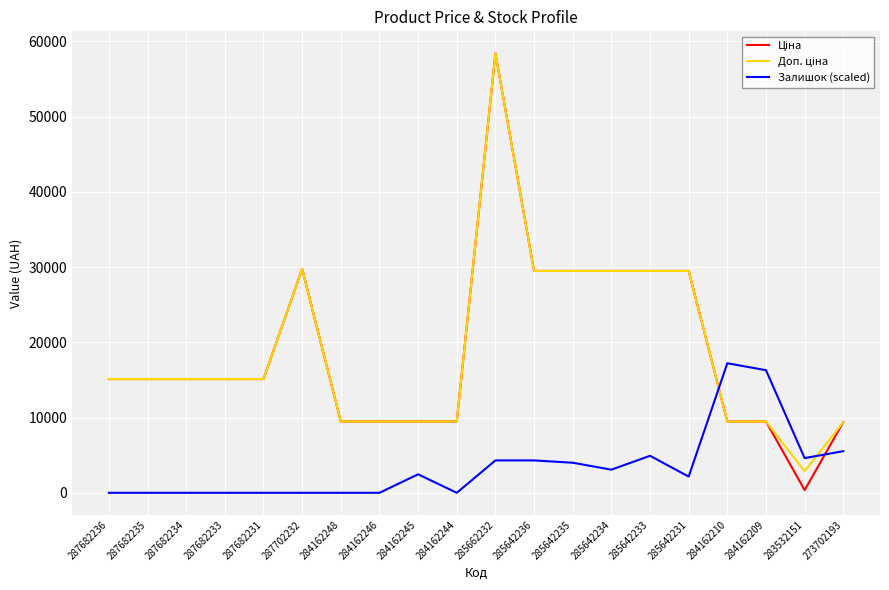

Is this an area chart (filled region under the line)?

No